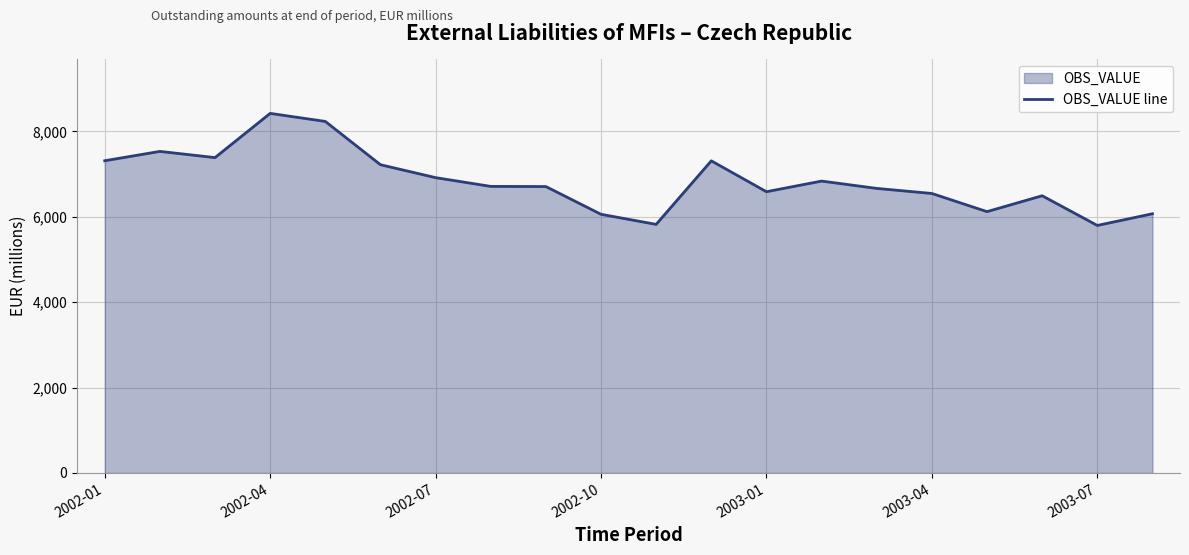

What is the difference between the maximum and minimum values?

2625.3